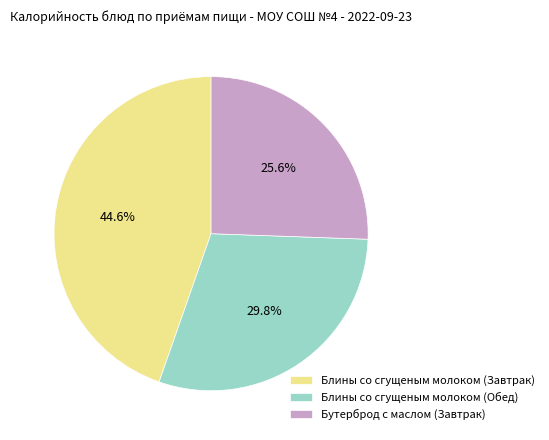

Count the number of slices in the pie.

3